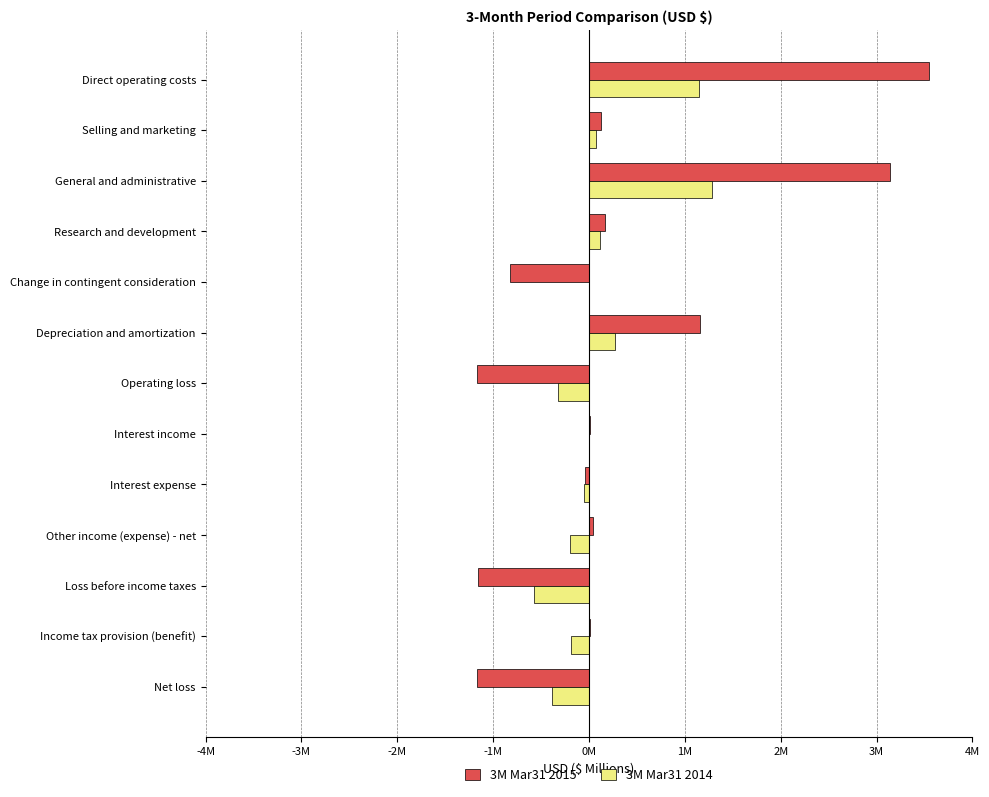

What is the minimum value for 3M Mar31 2014?

-0.6